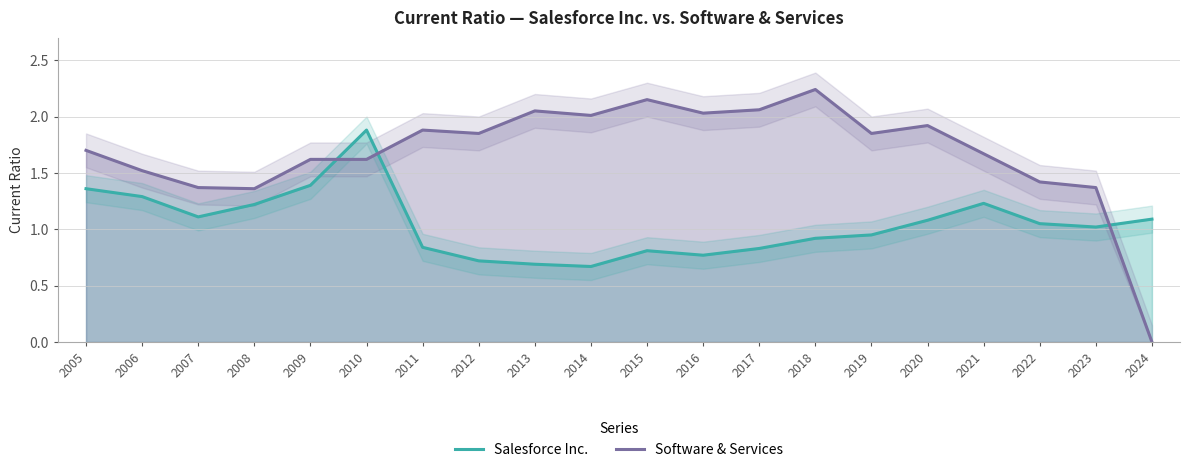

Where is Salesforce Inc. nearest to the value 1?

2023